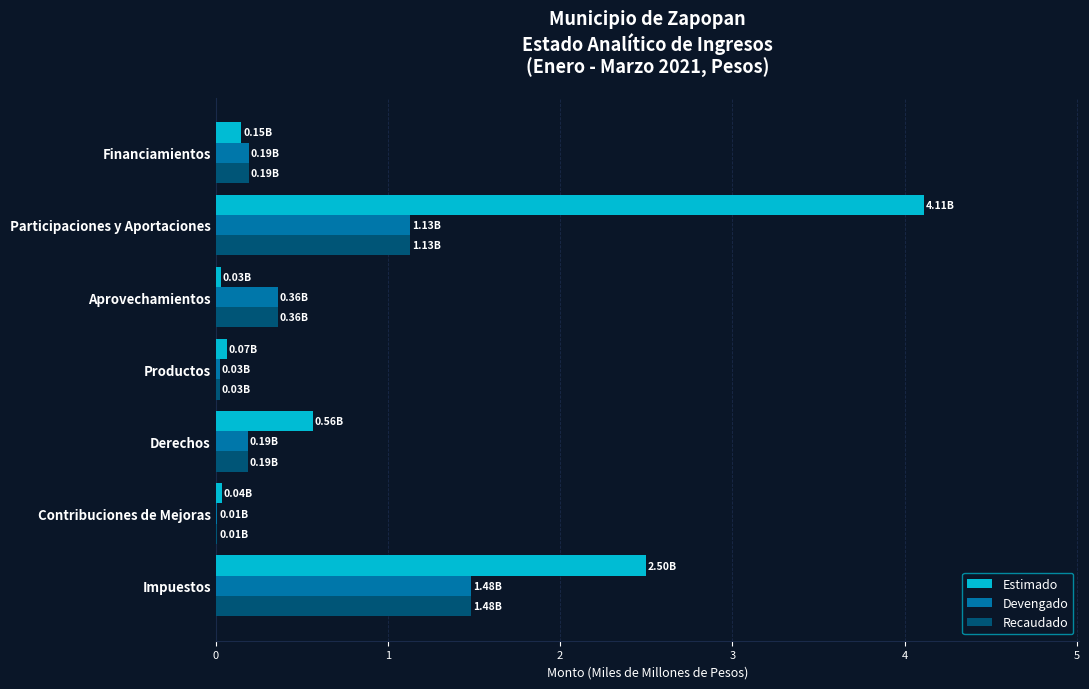

At which category is the sum across all series the highest?

Participaciones y Aportaciones